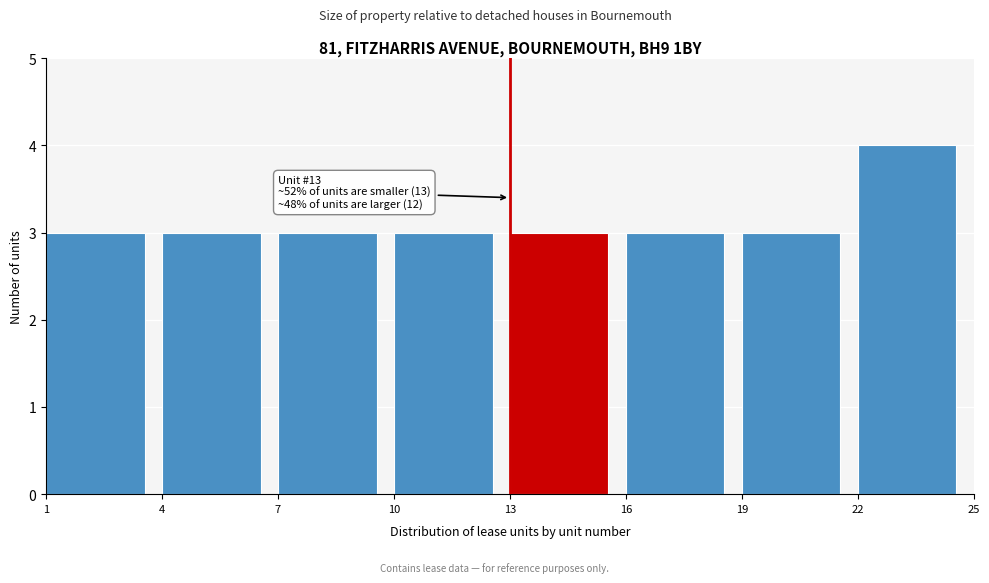

Over which range of the x-axis is the bar tallest?

22 to 25